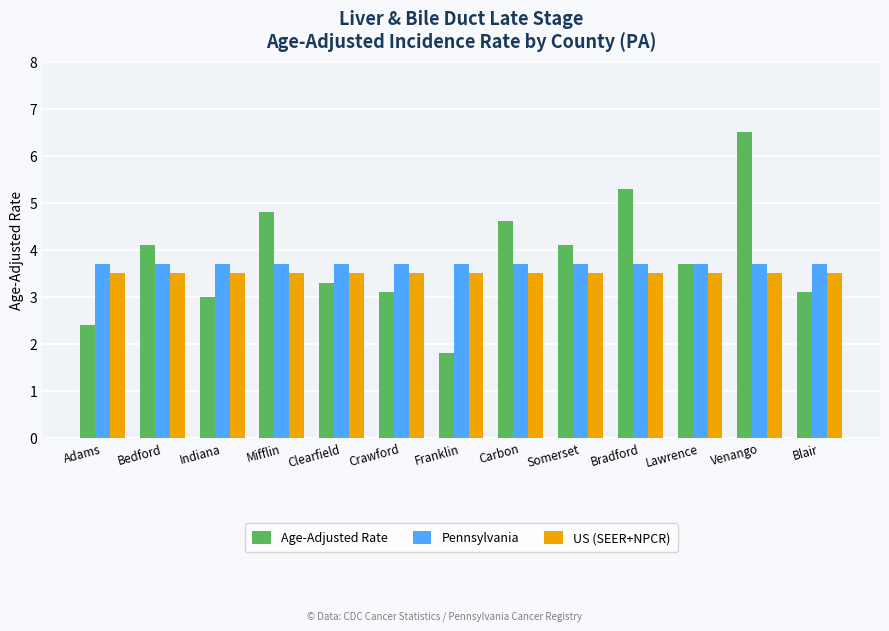

Count the number of categories in the chart.

13